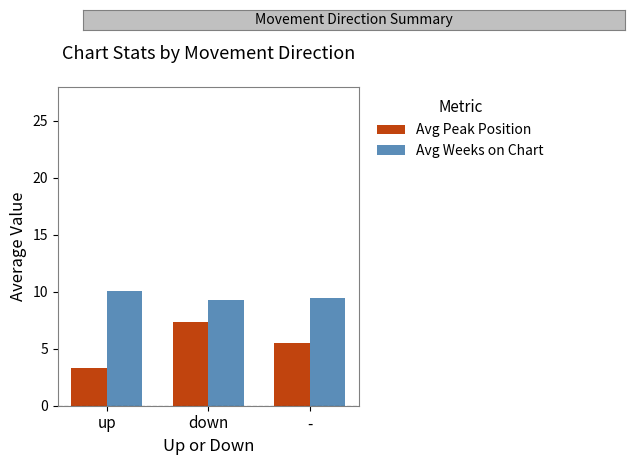

What is the sum of the Avg Weeks on Chart values at - and down?

18.8